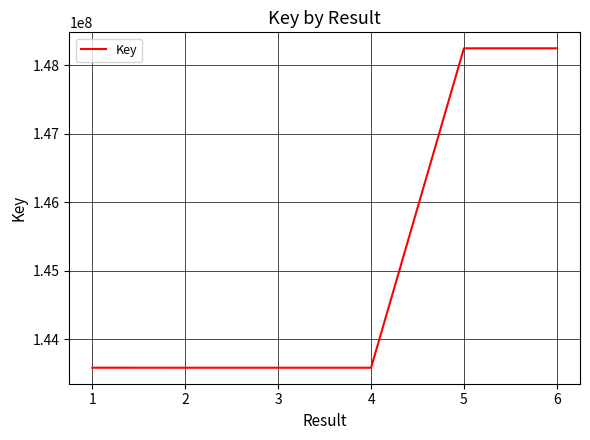

True or false: the data has more than 2 interior local peaks.

False